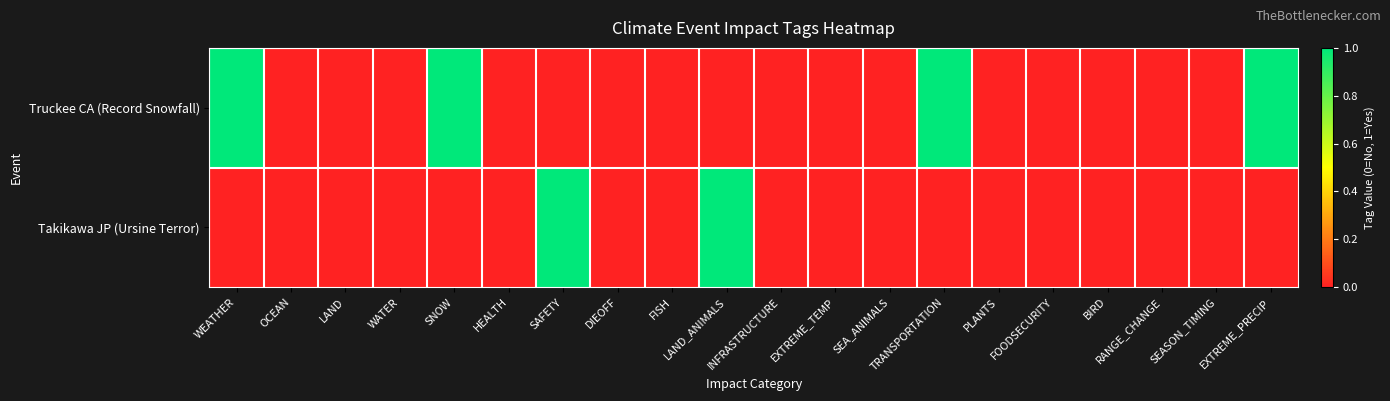

Which series has the largest range (max minus min)?

Truckee CA (Record Snowfall)